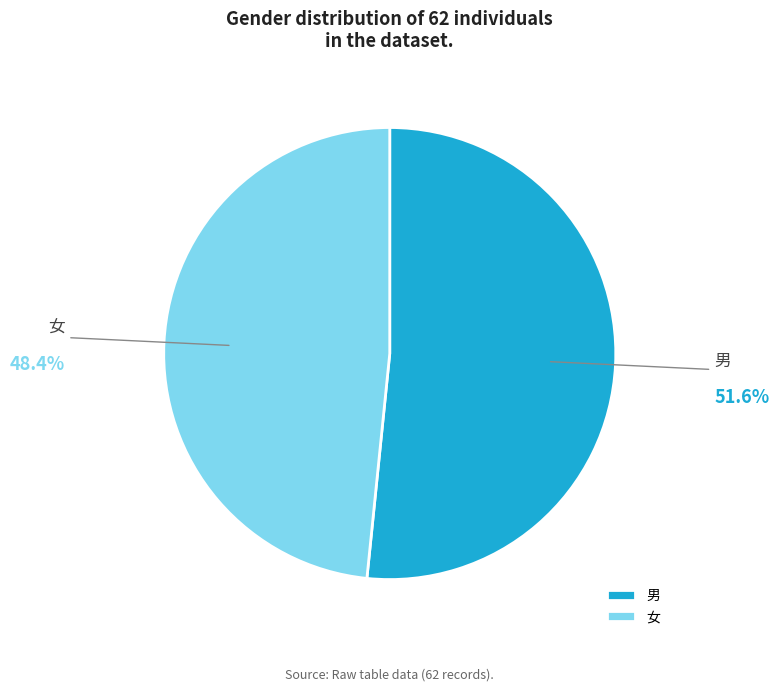

How many segments does this pie chart have?

2